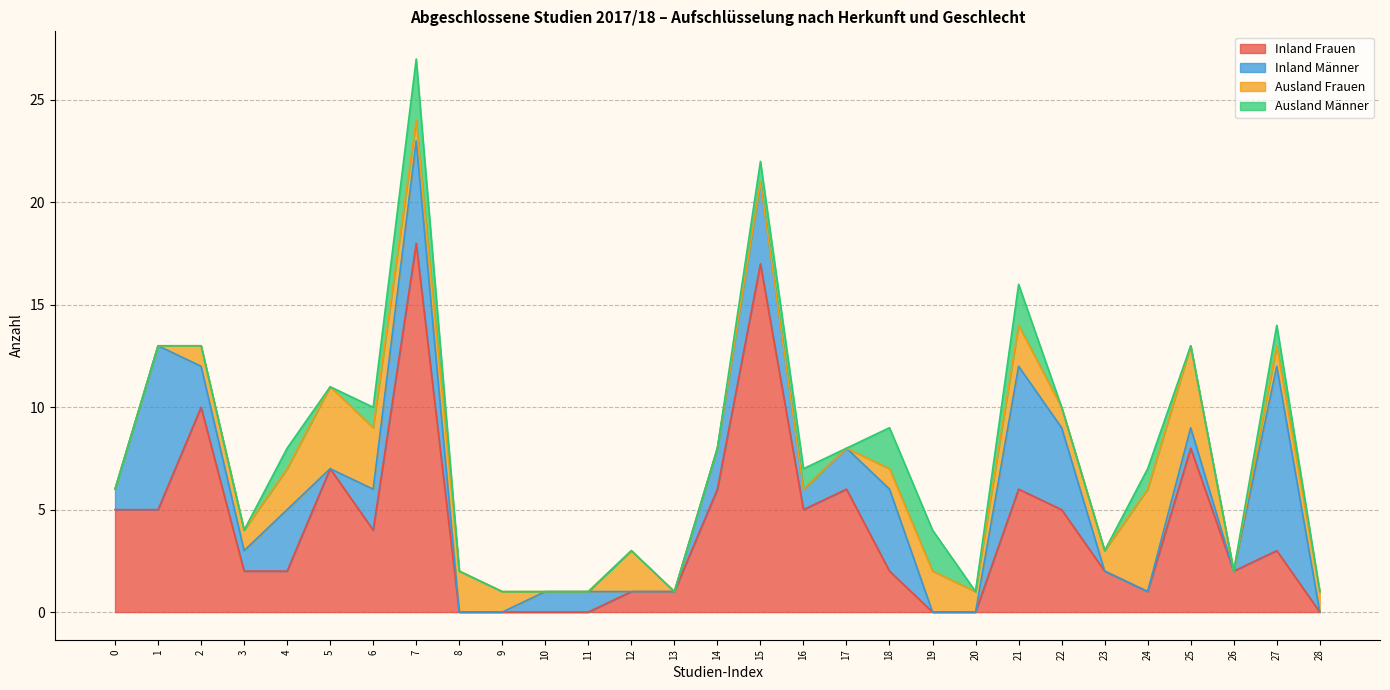

How many series are shown in this chart?

4